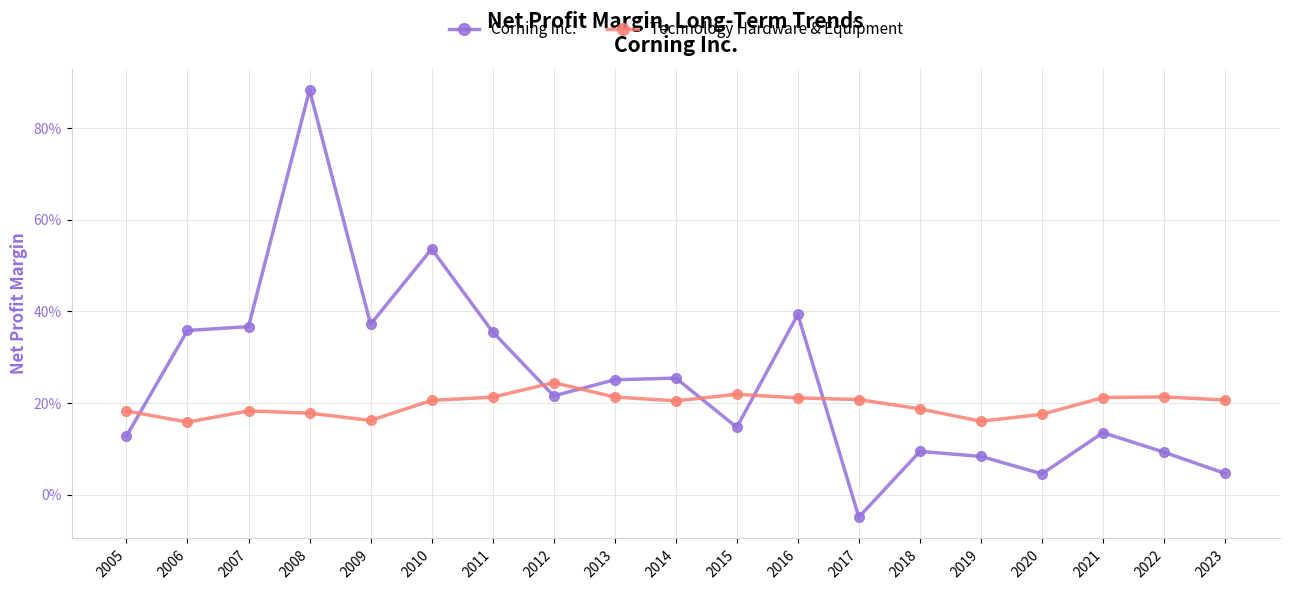

The Corning Inc. series shows 0.1 at 2022. True or false?

True